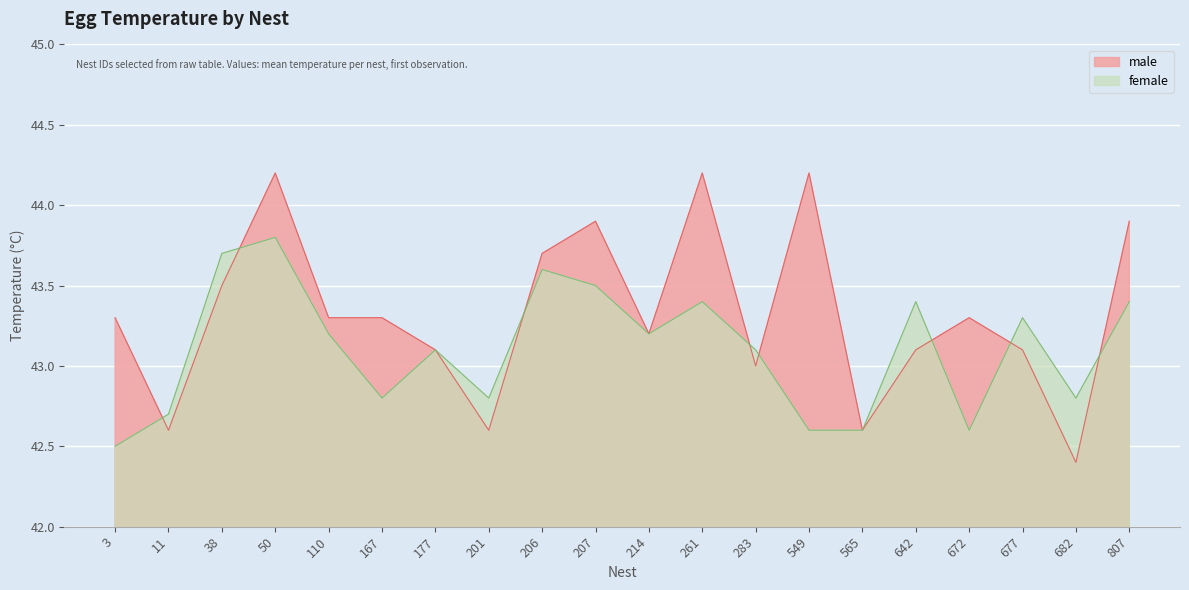

Which has a higher value, 283 or 807?

807